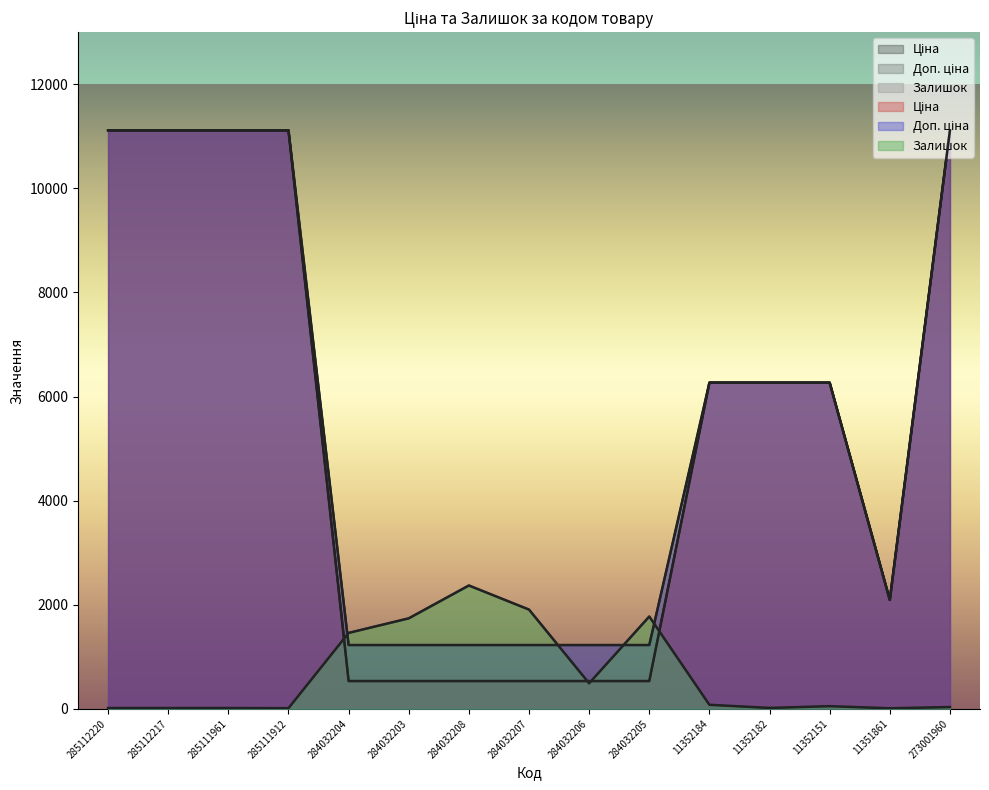

Reading right to left, what are all the values shown in this chart?

Ціна: 11113.6	2094.3	6266.7	6266.7	6266.7	535.4	535.4	535.4	535.4	535.4	535.4	11113.6	11113.6	11113.6	11113.6
Доп. ціна: 11113.6	2094.0	6266.7	6266.7	6266.7	1227.2	1227.2	1227.2	1227.2	1227.2	1227.2	11113.6	11113.6	11113.6	11113.6
Залишок: 36.0	12.0	53.0	19.0	79.0	1775.0	492.0	1908.0	2371.0	1740.0	1460.0	14.0	17.0	17.0	17.0